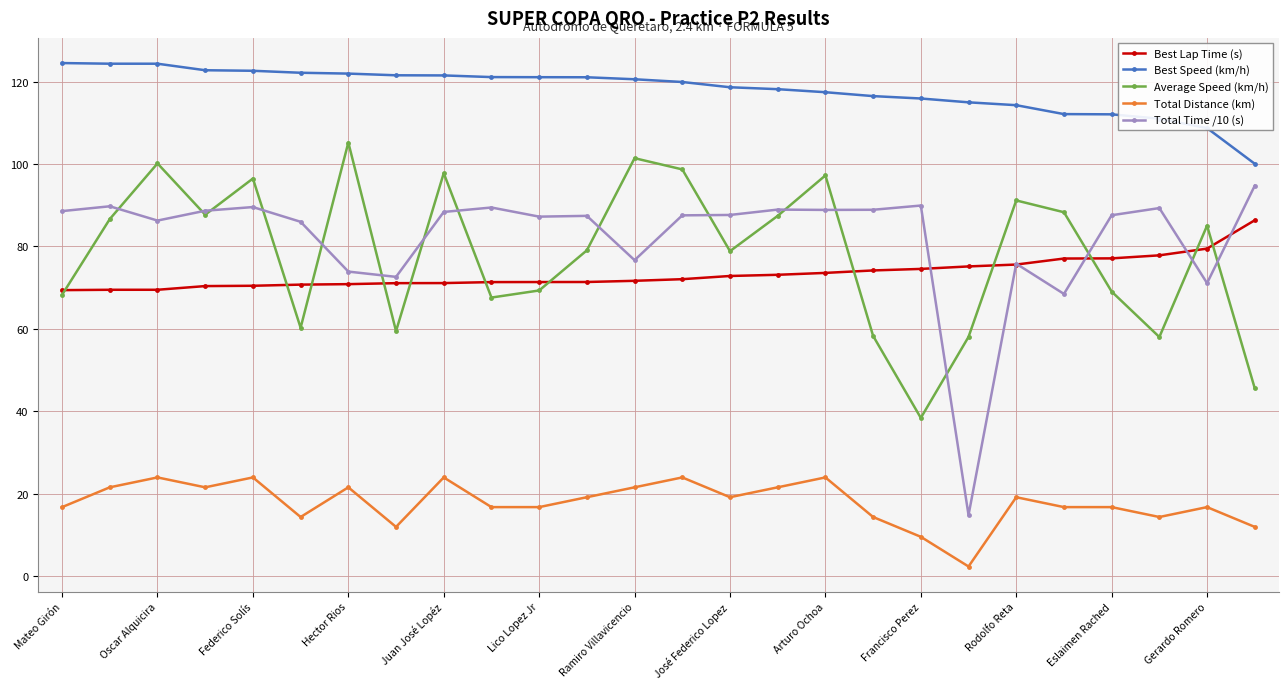

What is the value of the Total Time /10 (s) point at the 26th from the left?

94.7